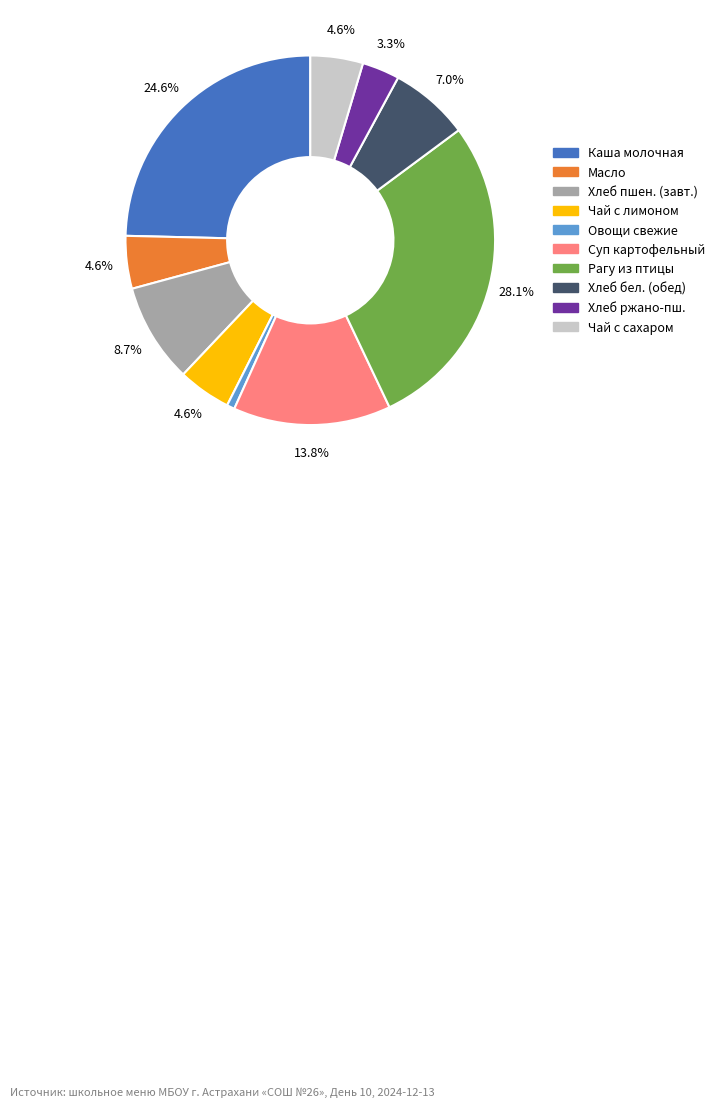

Is there a majority slice in this chart?

No